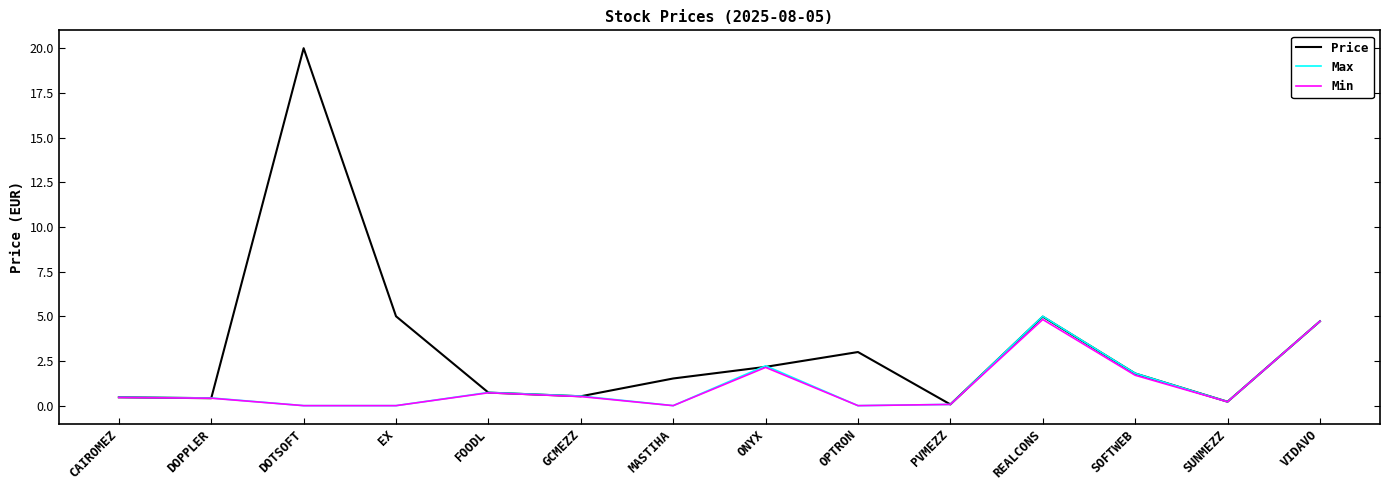

Read the Price value at ONYX.

2.2